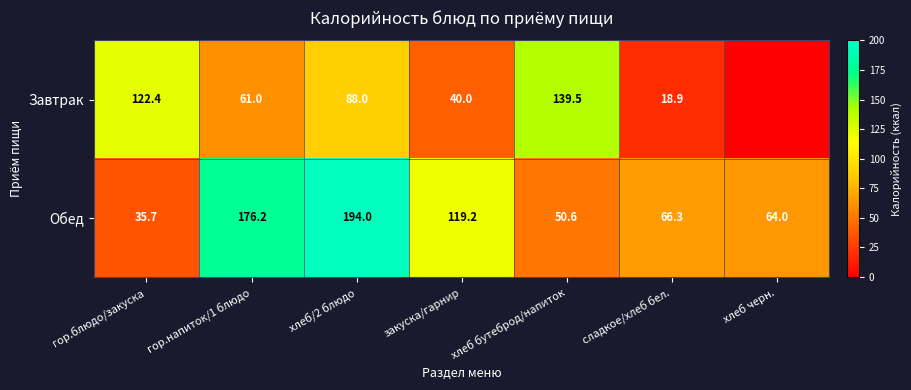

The Обед series shows 313.9 at гор.напиток/1 блюдо. True or false?

False